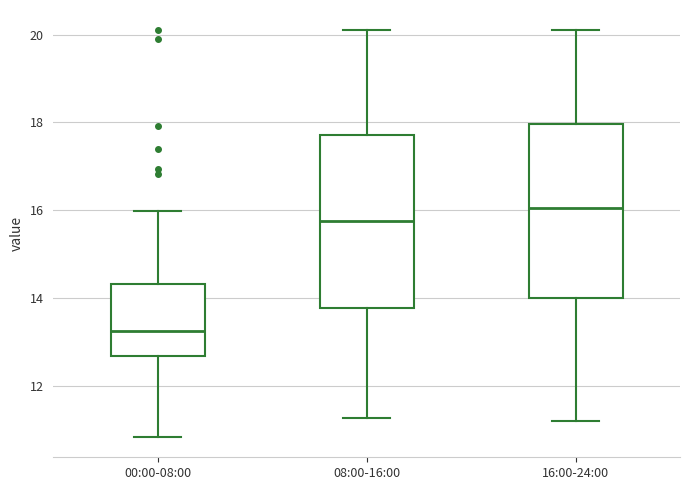

Where does the lower whisker of the box for 08:00-16:00 end on the y-axis? The values are not printed on the chart, so give them approximately, as read against the axis.

11.2